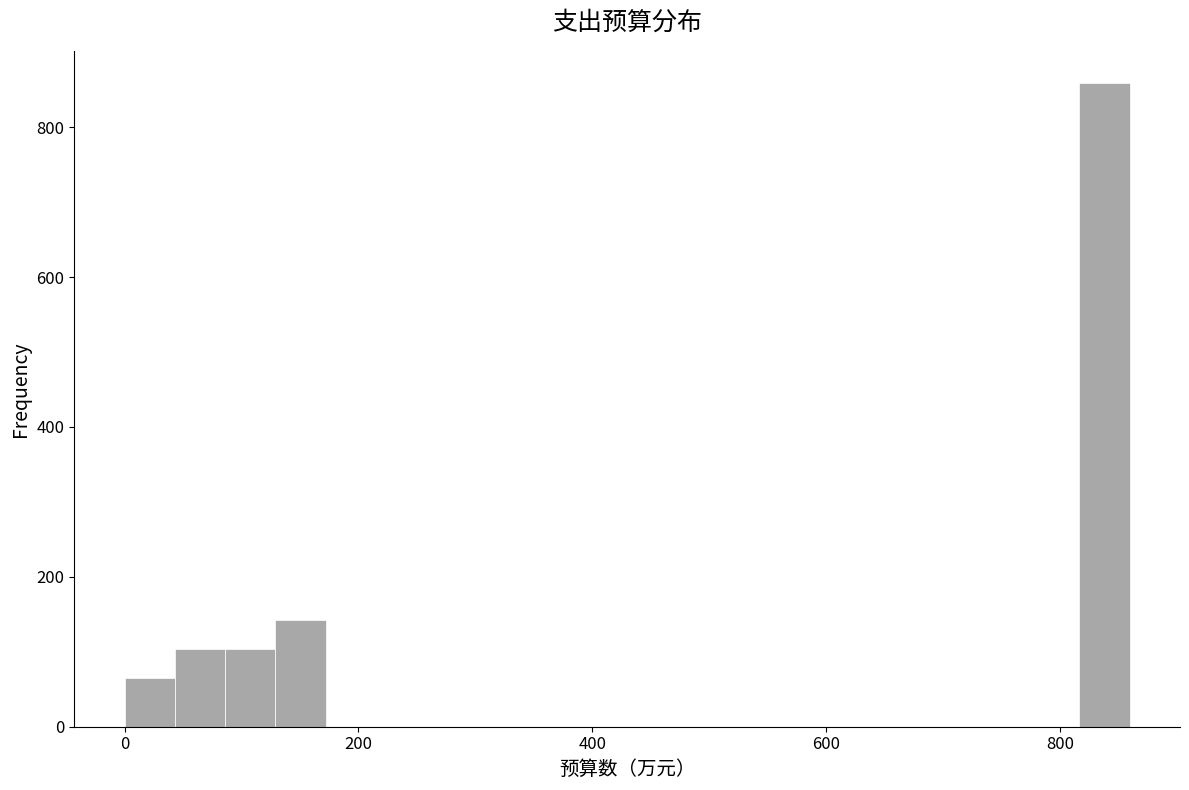

Around what value on the x-axis is the tallest bar? Give the approximate position of its centre, as read against the axis.

840